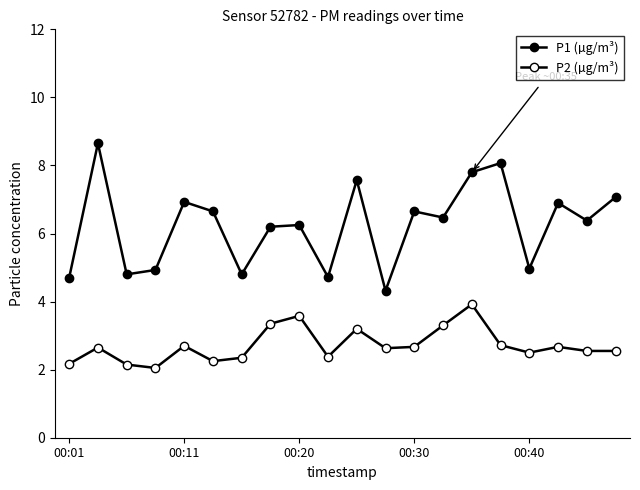

Does the chart have visible grid lines?

No